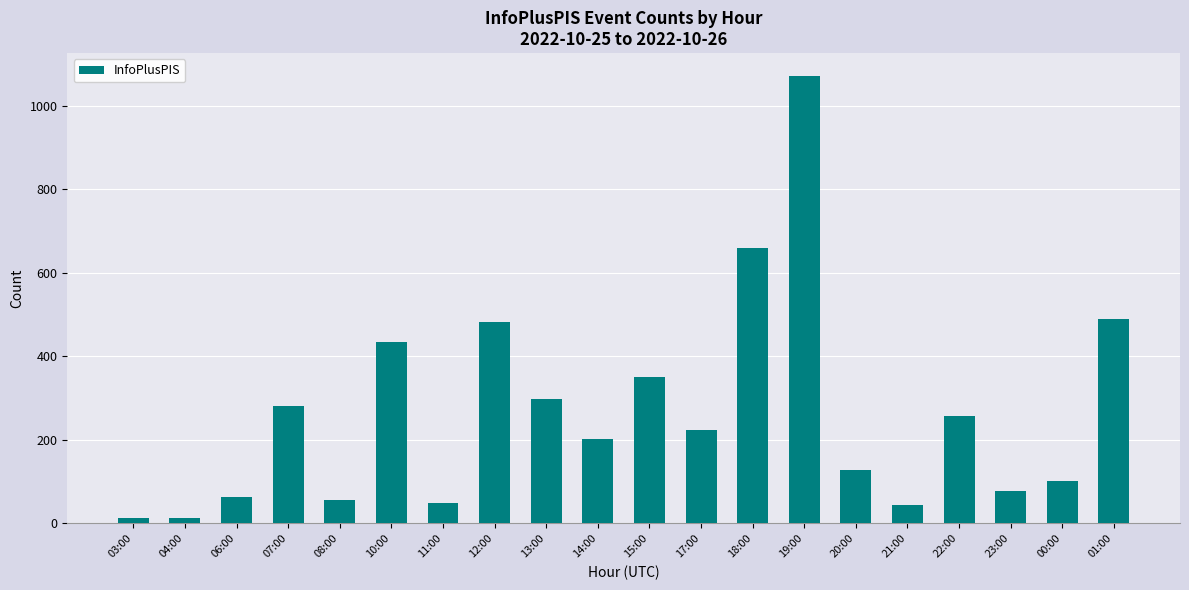

What is the label of the 9th bar from the right?

17:00